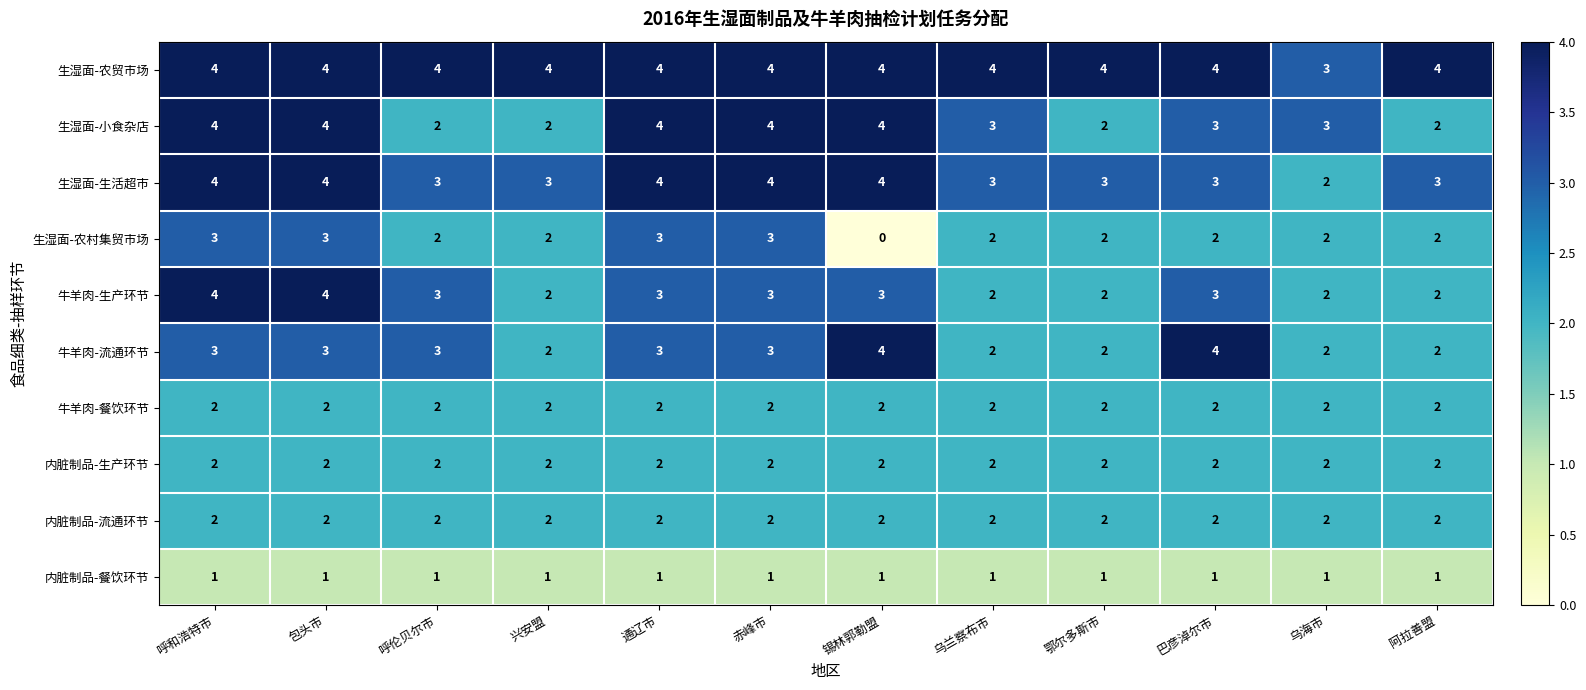

Which series has the largest total across all categories?

生湿面-农贸市场